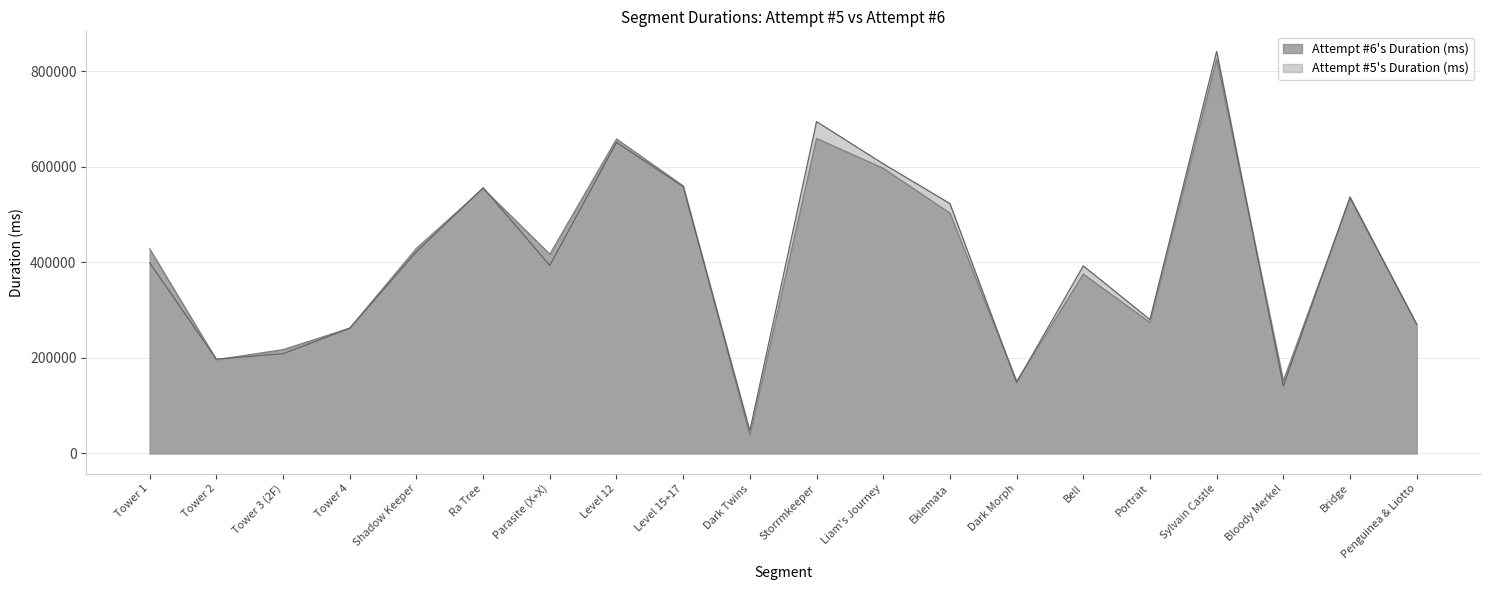

What is the sum of the Attempt #5's Duration (ms) values at Bell and Liam's Journey?

999085